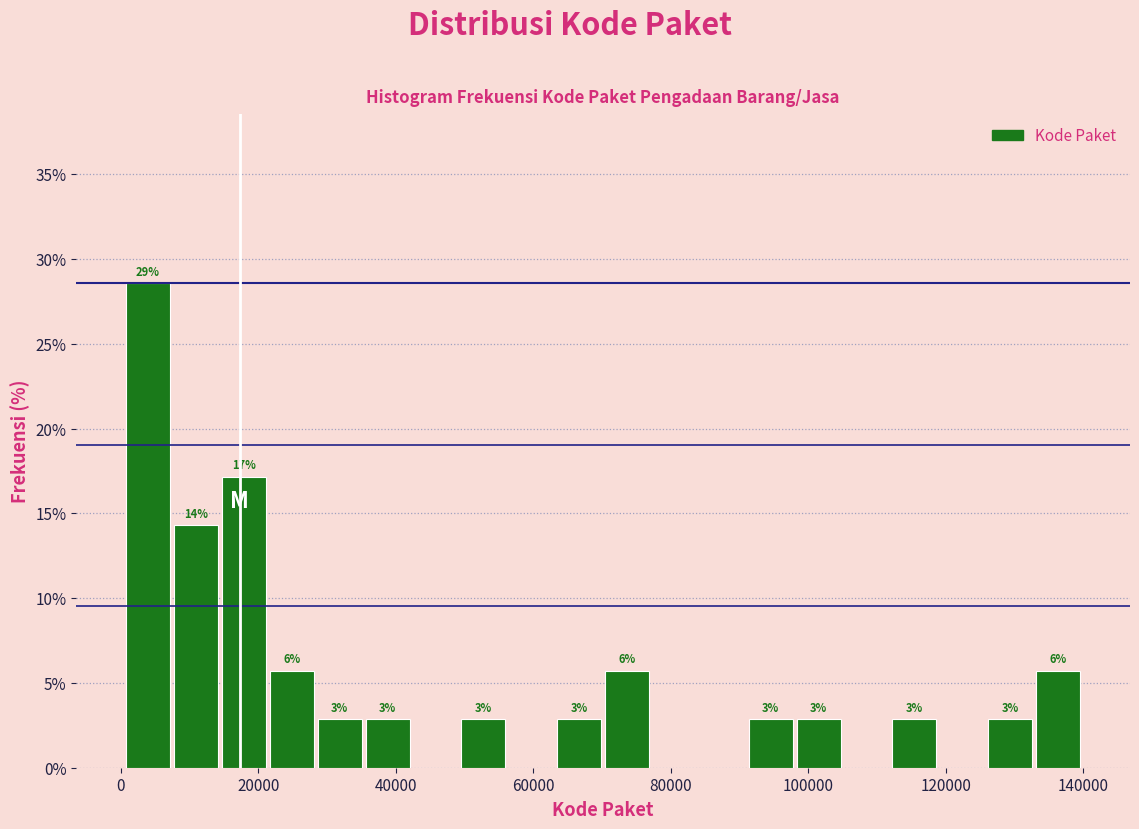

Read against the x-axis, roughly where is the centre of the tallest bar?

4000